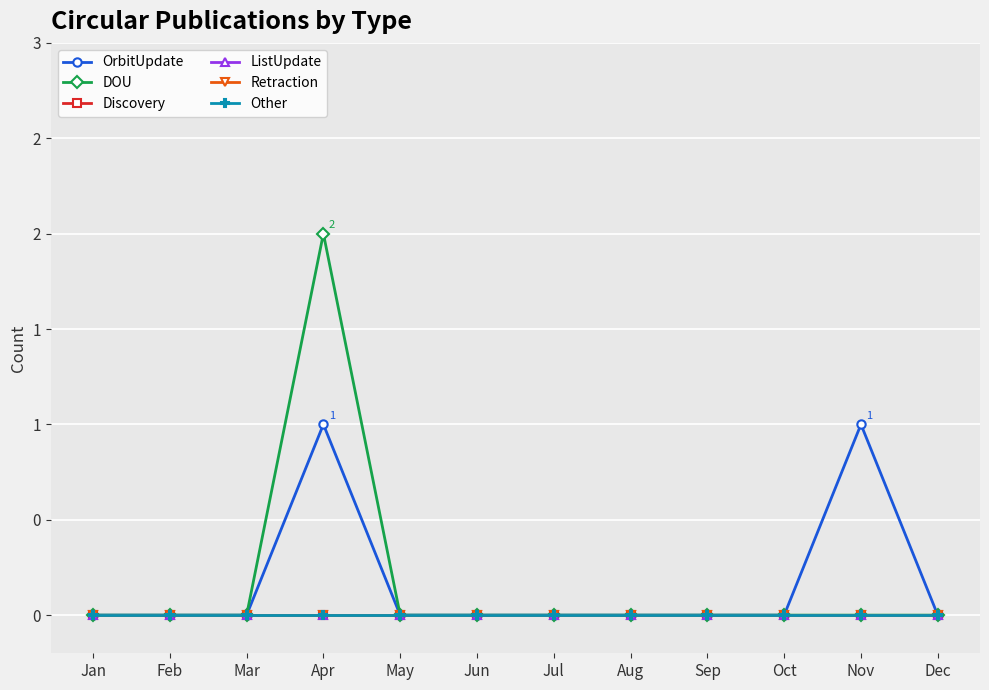

Reading right to left, transcribe all the data shown in this chart.

OrbitUpdate: Dec=0	Nov=1	Oct=0	Sep=0	Aug=0	Jul=0	Jun=0	May=0	Apr=1	Mar=0	Feb=0	Jan=0
DOU: Dec=0	Nov=0	Oct=0	Sep=0	Aug=0	Jul=0	Jun=0	May=0	Apr=2	Mar=0	Feb=0	Jan=0
Discovery: Dec=0	Nov=0	Oct=0	Sep=0	Aug=0	Jul=0	Jun=0	May=0	Apr=0	Mar=0	Feb=0	Jan=0
ListUpdate: Dec=0	Nov=0	Oct=0	Sep=0	Aug=0	Jul=0	Jun=0	May=0	Apr=0	Mar=0	Feb=0	Jan=0
Retraction: Dec=0	Nov=0	Oct=0	Sep=0	Aug=0	Jul=0	Jun=0	May=0	Apr=0	Mar=0	Feb=0	Jan=0
Other: Dec=0	Nov=0	Oct=0	Sep=0	Aug=0	Jul=0	Jun=0	May=0	Apr=0	Mar=0	Feb=0	Jan=0